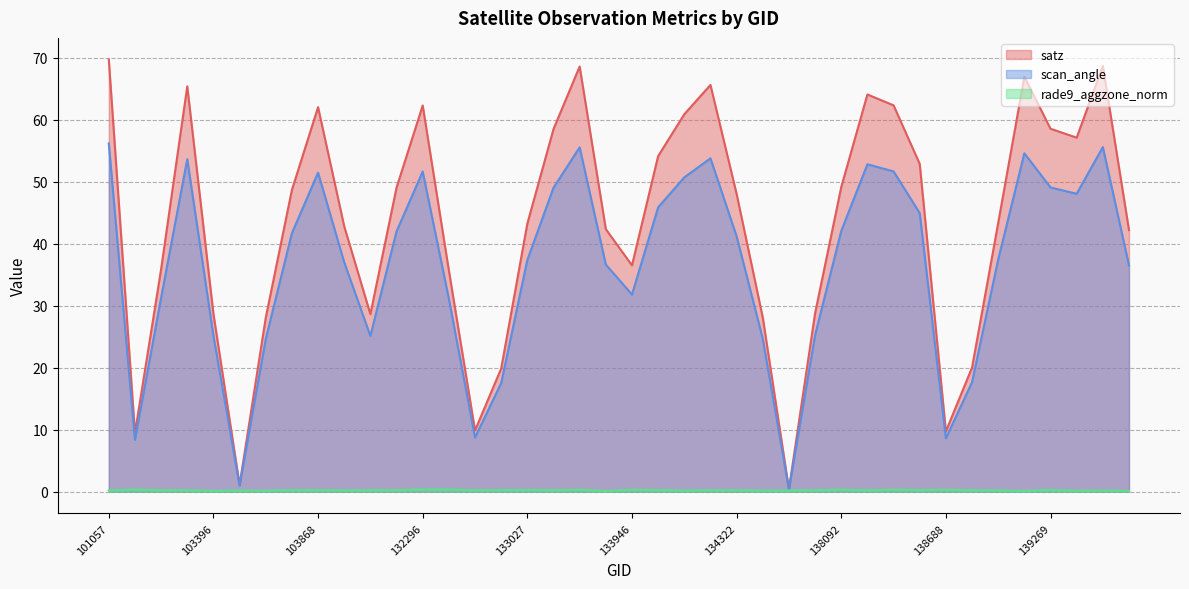

The satz series shows 49.1 at 132123. True or false?

True